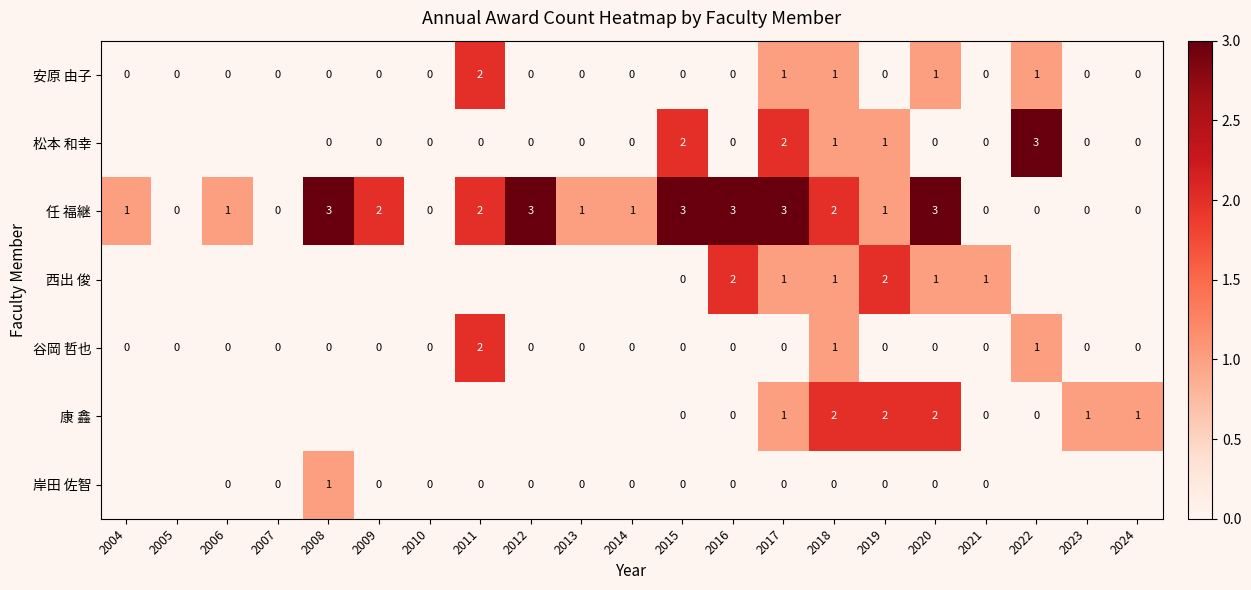

How many data points in 任 福継 are less than 1?

7